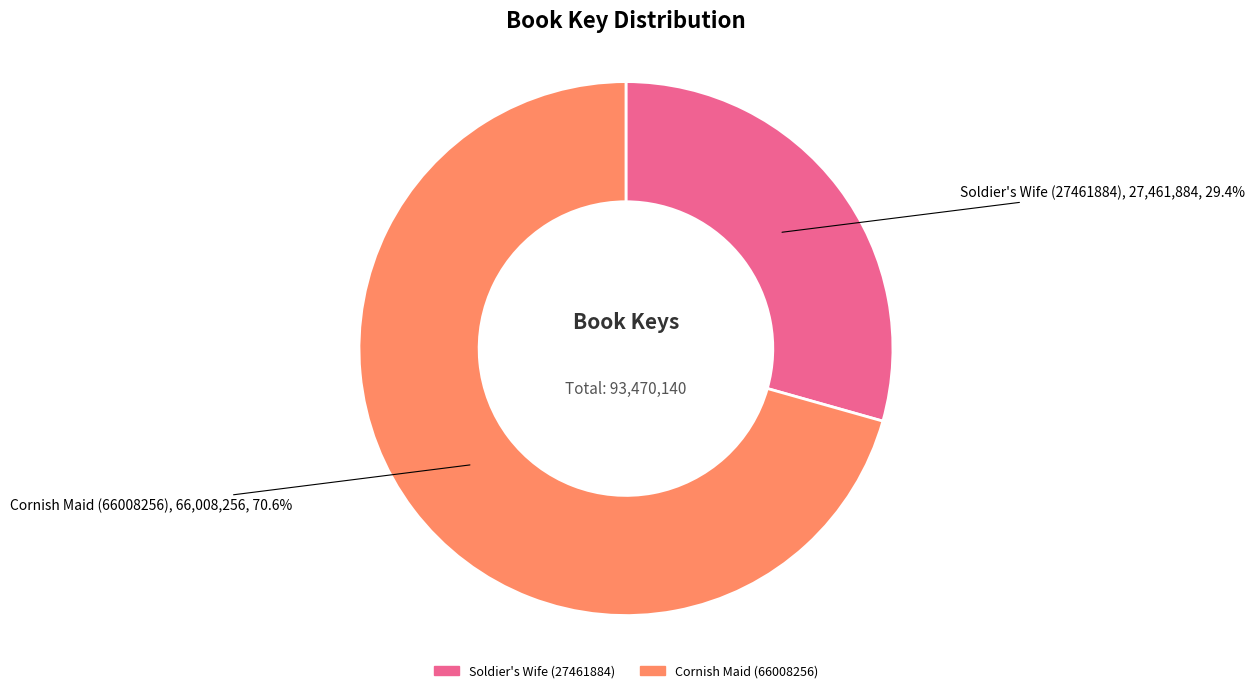

To the nearest percent, what is the average slice percentage?

50%